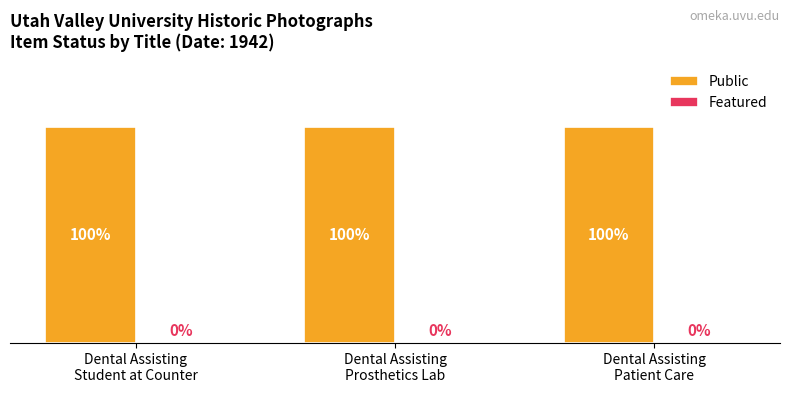

At Dental Assisting
Patient Care, list the series in order from largest to smallest.

Public, Featured